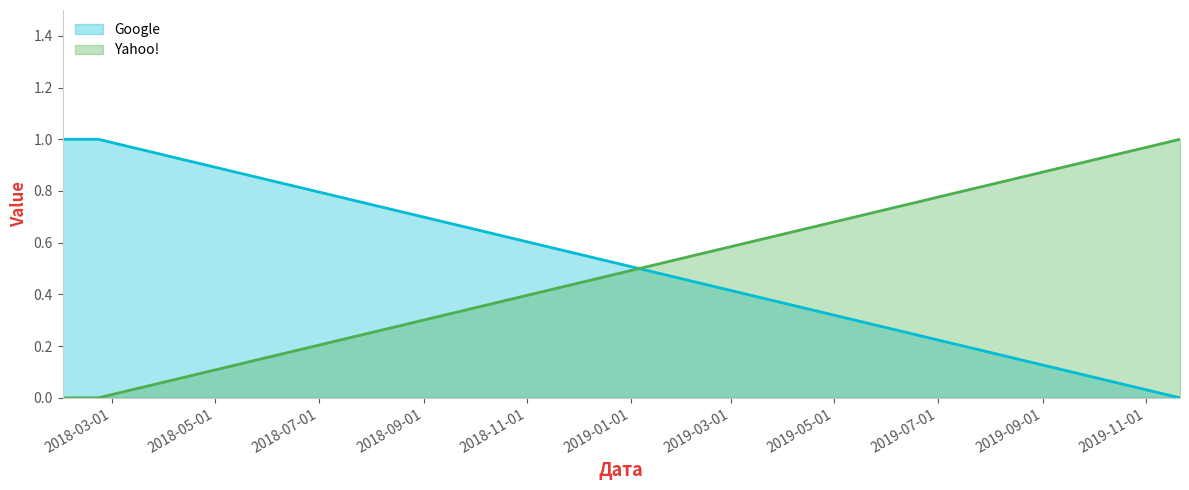

Rank the categories by Google value from lowest to highest.

2019-11-21, 2018-01-31, 2018-02-01, 2018-02-19, 2018-02-21